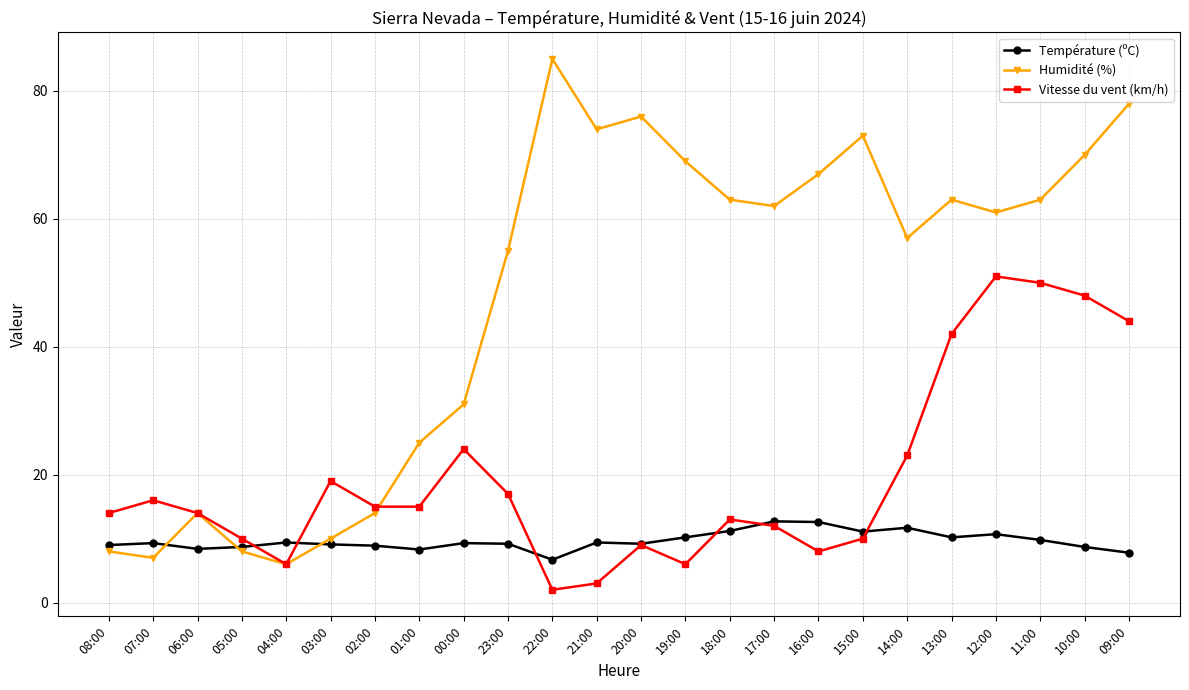

How many values in the Humidité (%) series are below 62?

12